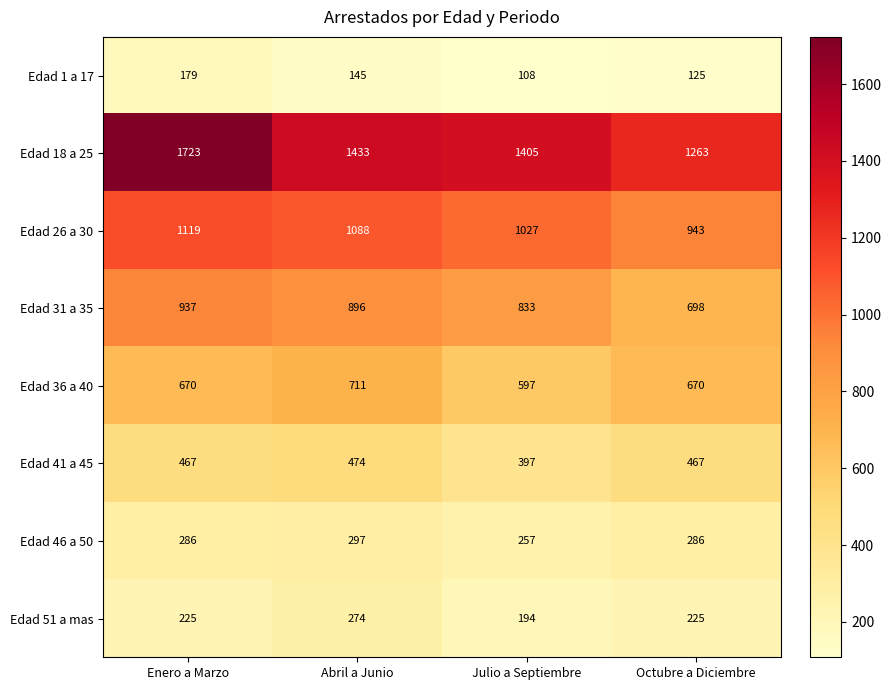

Count the Edad 26 a 30 values in the range 1027 to 1119.

3